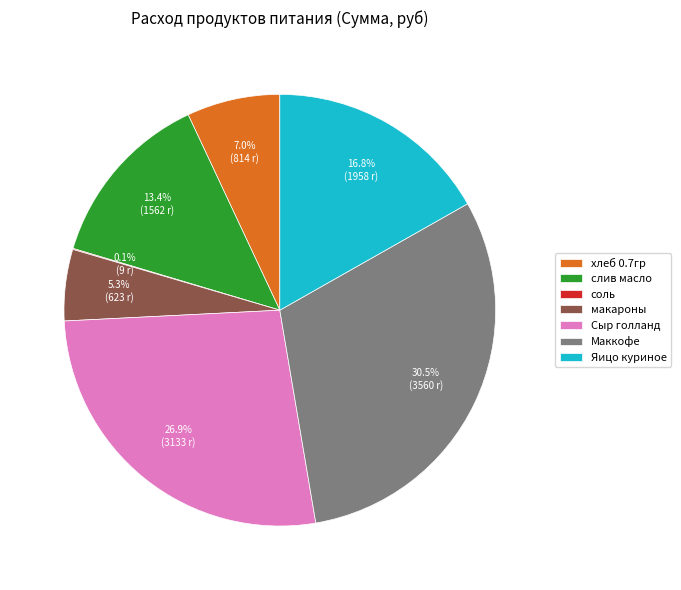

Combined, do слив масло and Маккофе account for over 50%?

No